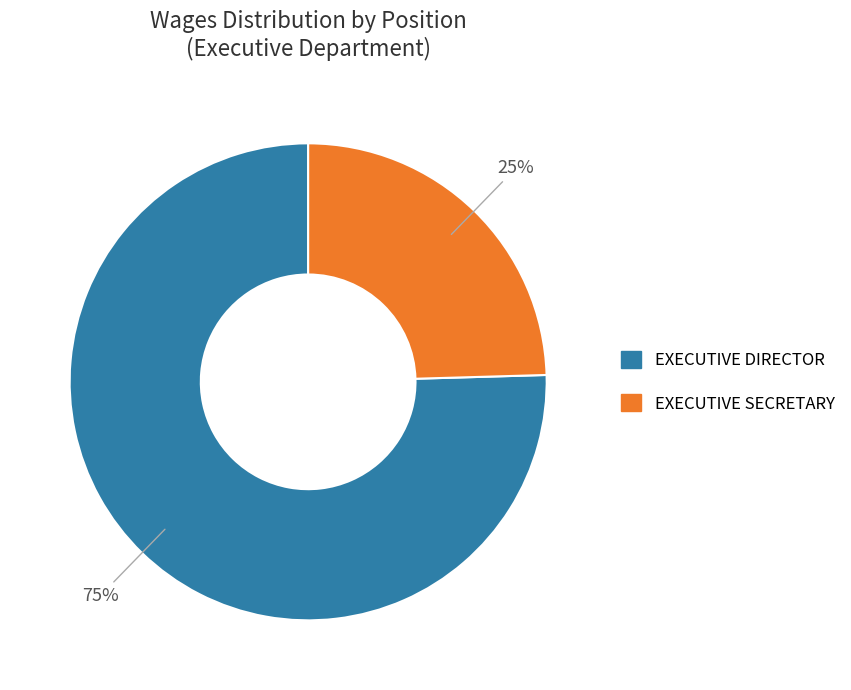

True or false: EXECUTIVE SECRETARY accounts for 25% of the total.

True